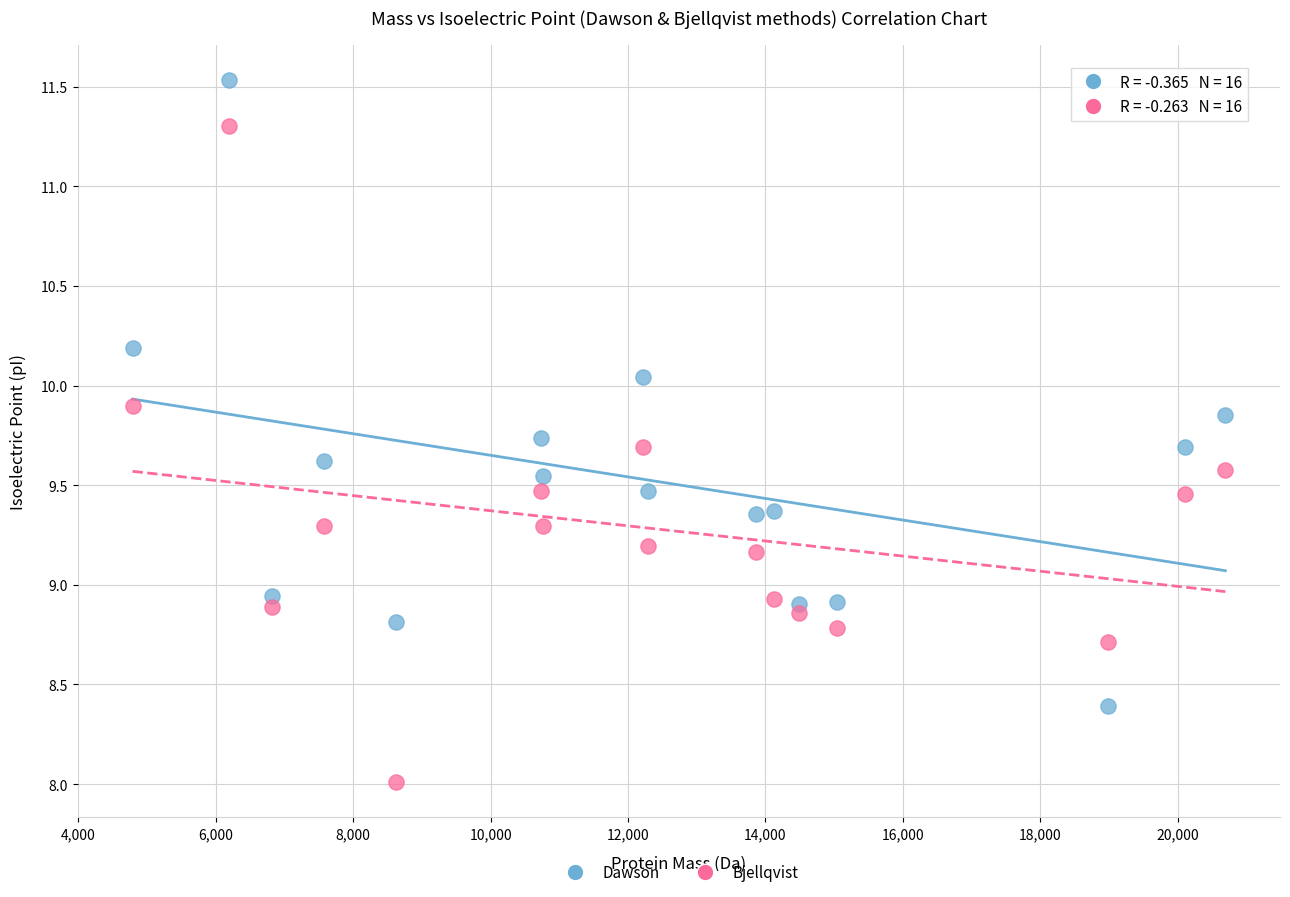

Which series contains the lowest Y value?

Bjellqvist